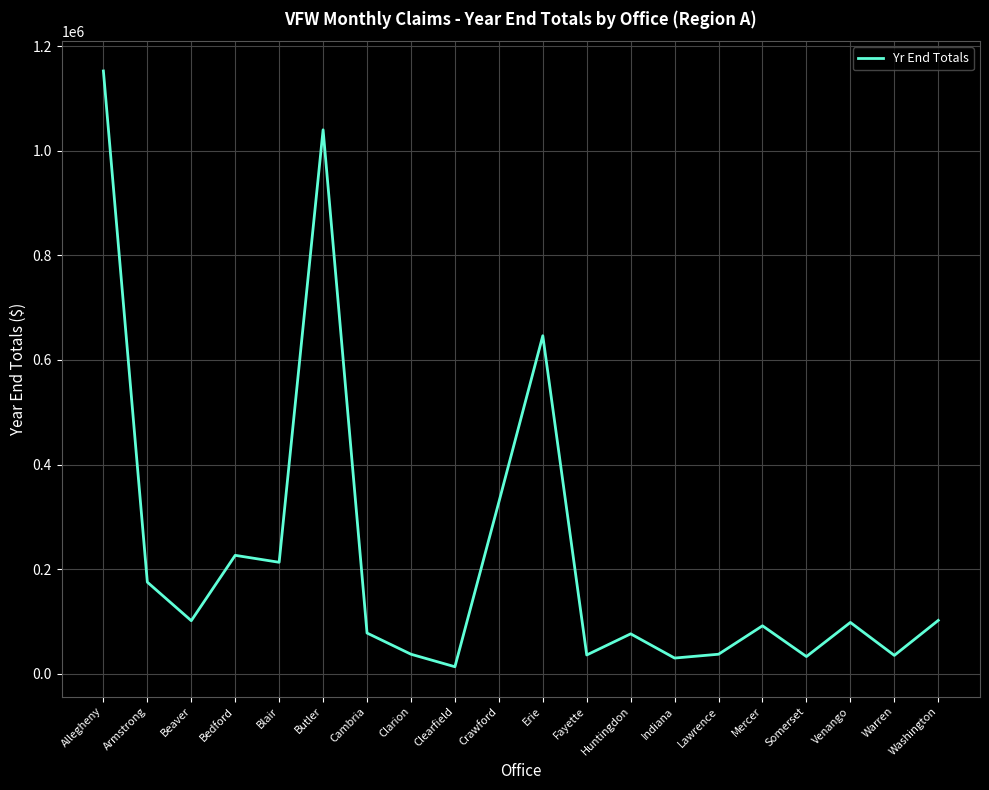

Which label corresponds to the smallest value in the chart?

Clearfield